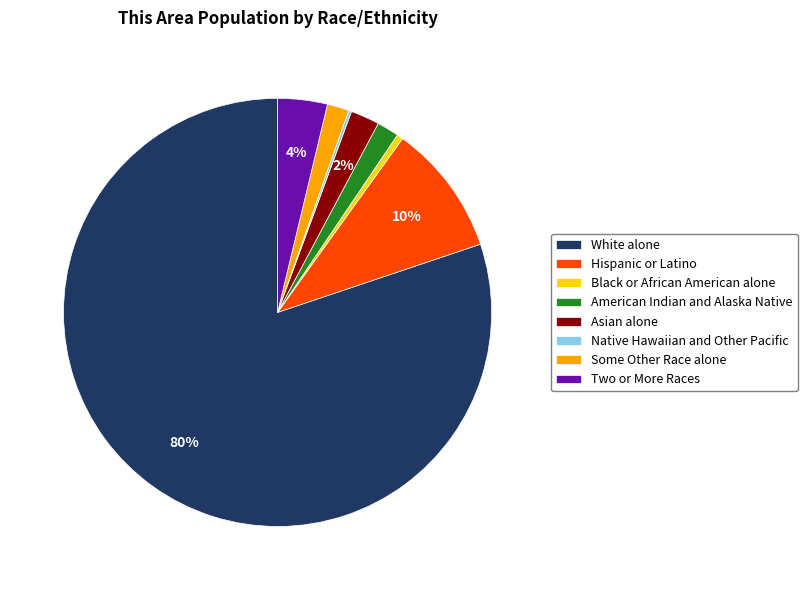

What is the largest slice in the pie chart?

White alone